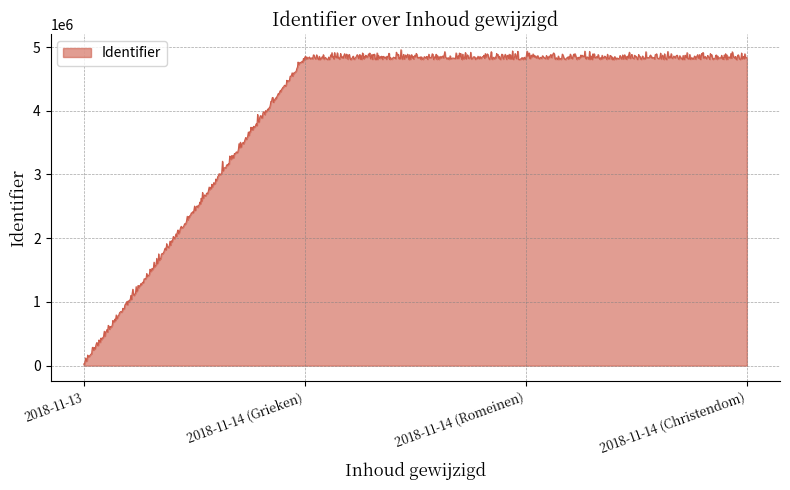

Count the number of data series in this chart.

1